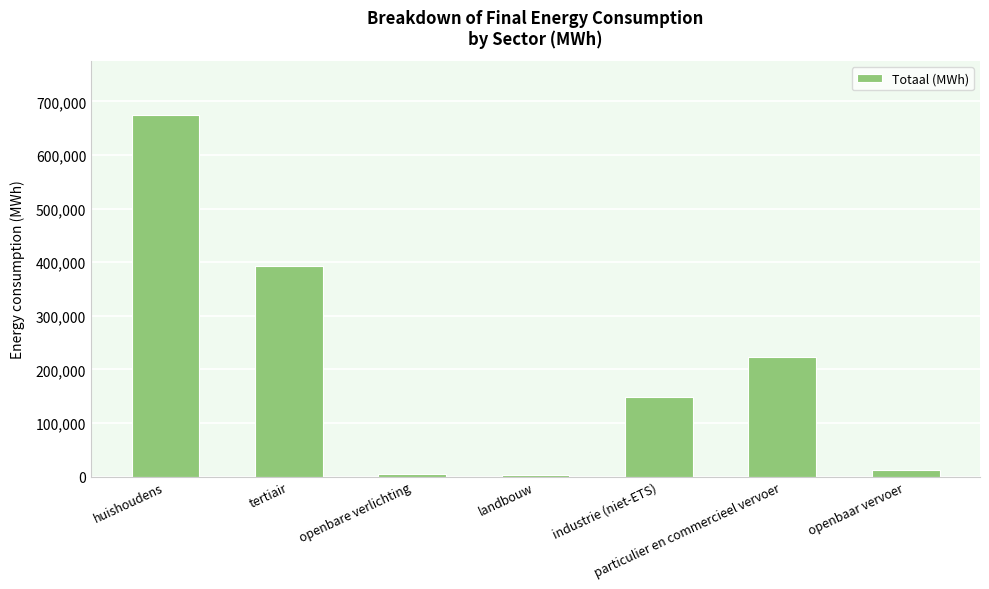

Where does the data first go above 147960?

huishoudens